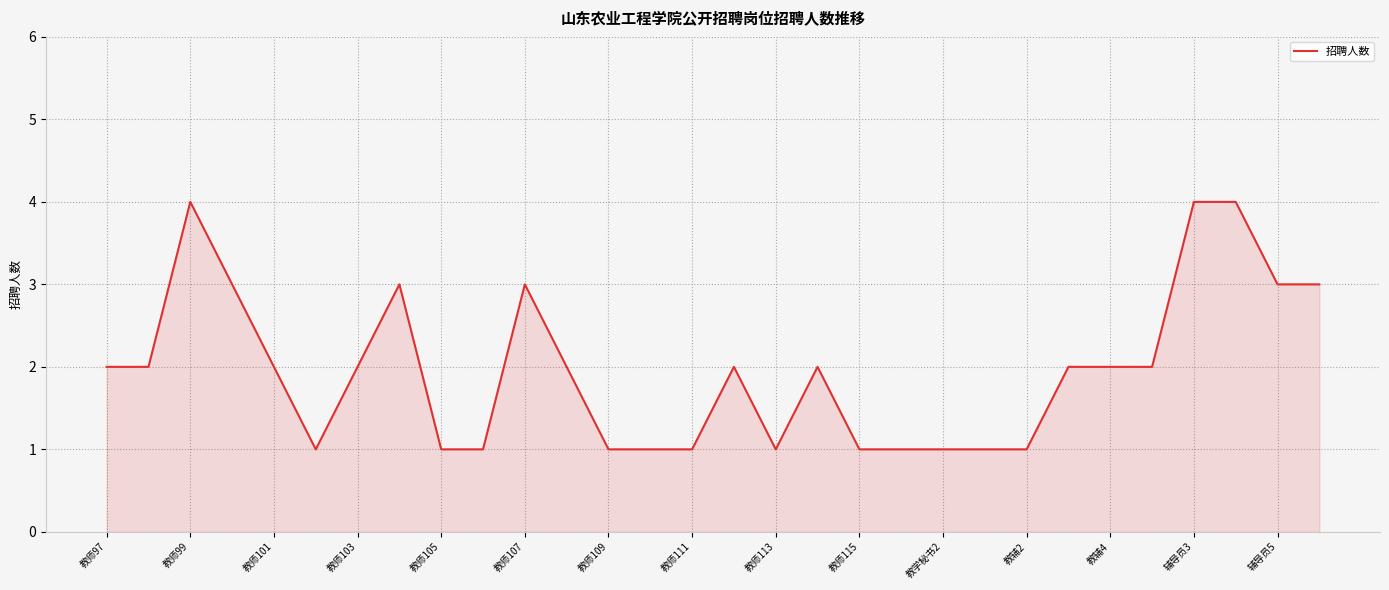

What is the difference between the maximum and minimum values?

3